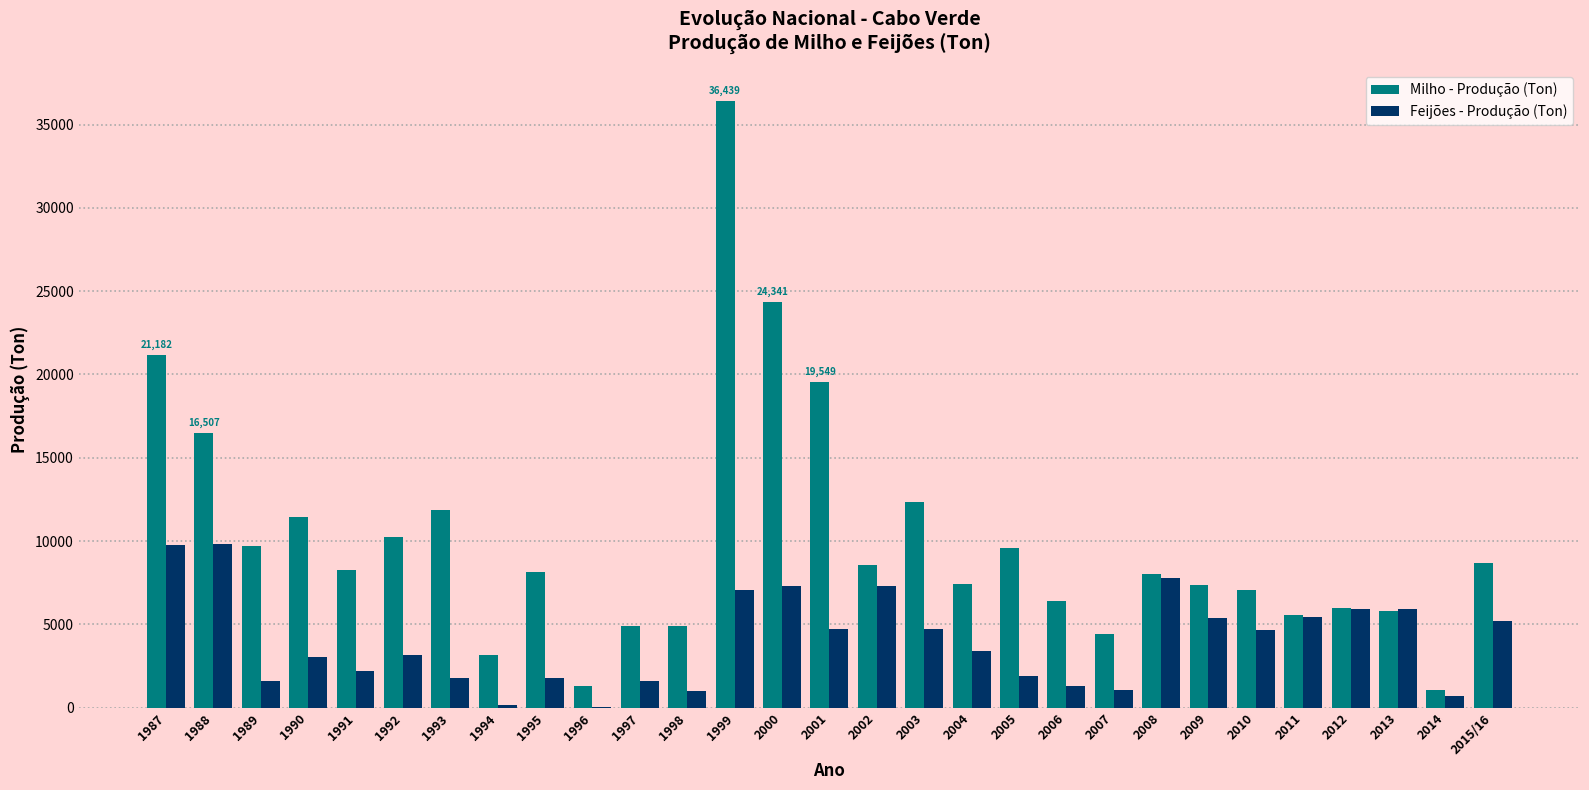

Does the chart contain stacked bars?

No